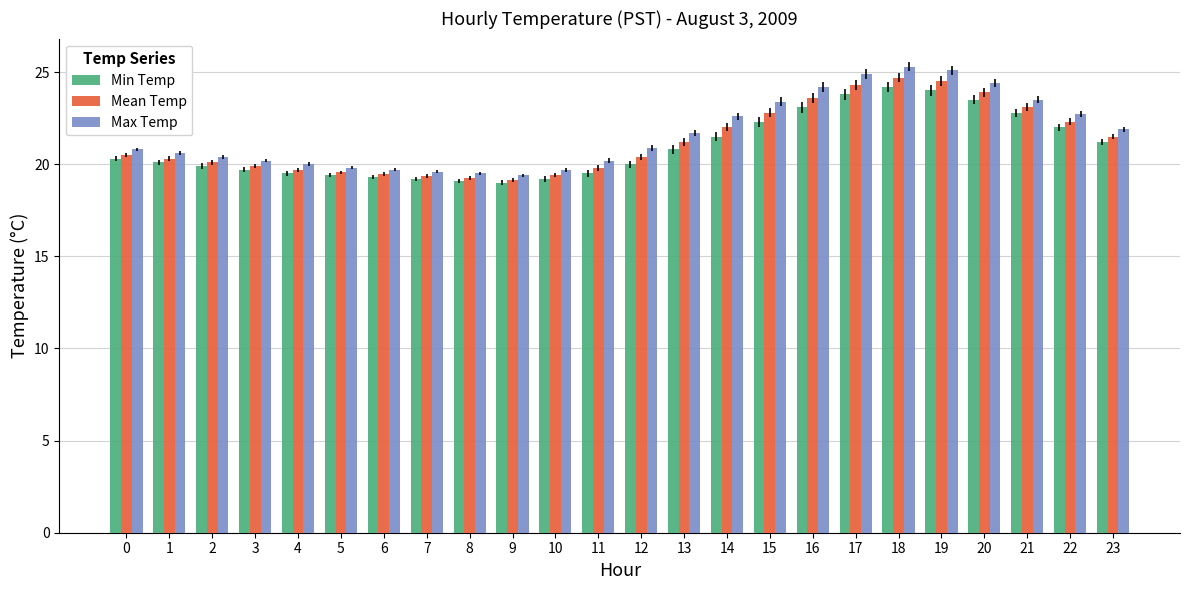

What are all the series names shown in the legend?

Min Temp, Mean Temp, Max Temp